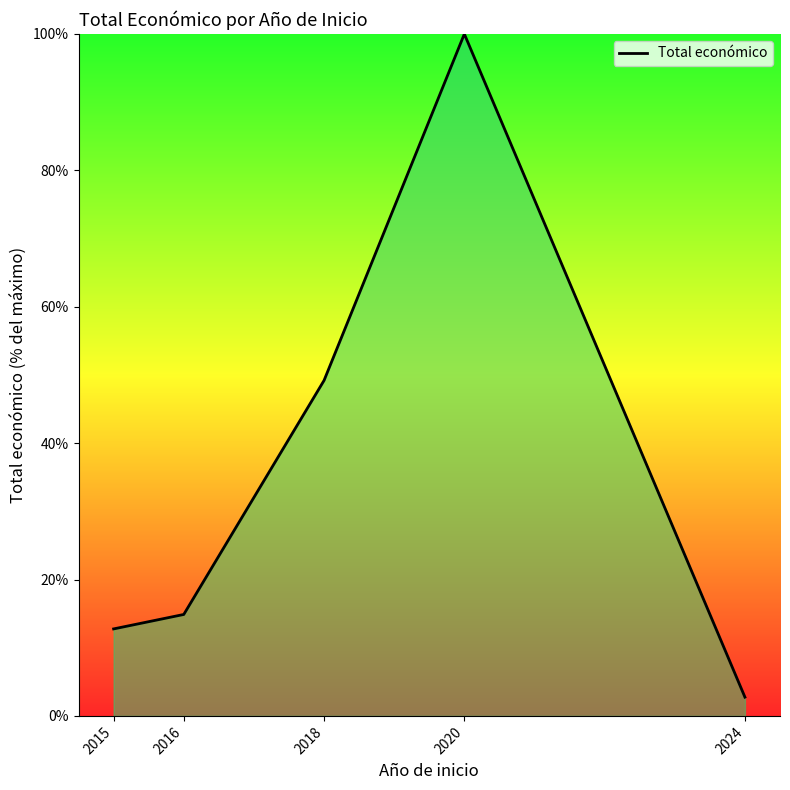

Reading left to right, extract all data points from this chart.

12.8	14.9	49.2	100.0	2.8